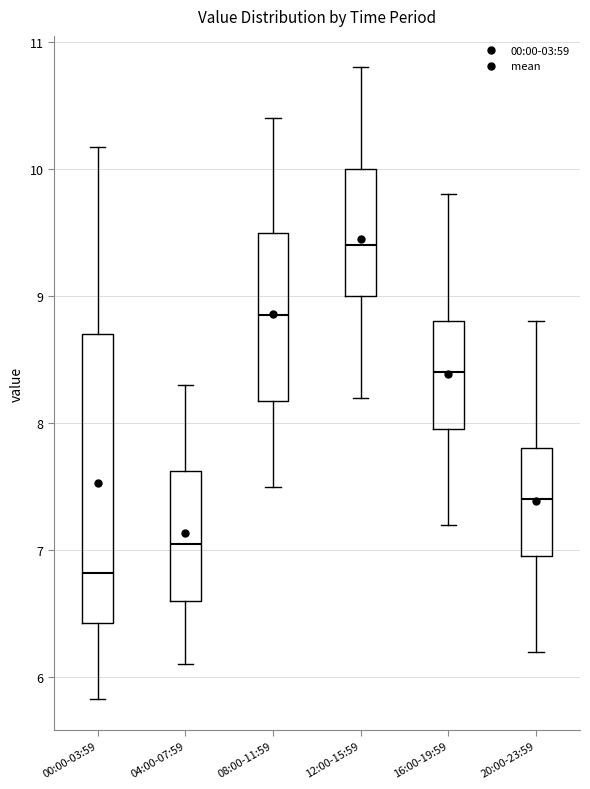

Where does the median line of the box for 00:00-03:59 sit on the y-axis? The values are not printed on the chart, so give them approximately, as read against the axis.

6.8